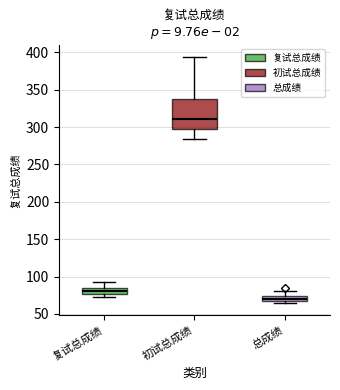

Where does the upper whisker of the box for 总成绩 end on the y-axis? The values are not printed on the chart, so give them approximately, as read against the axis.

80